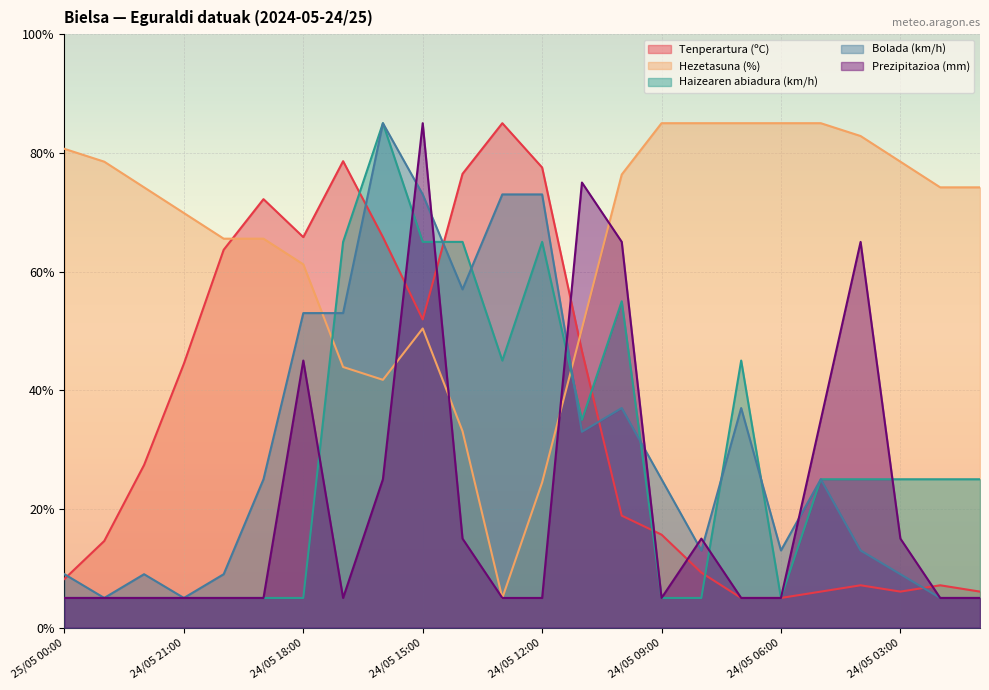

What is the approximate value of Prezipitazioa (mm) at 25/05 00:00?

5.0